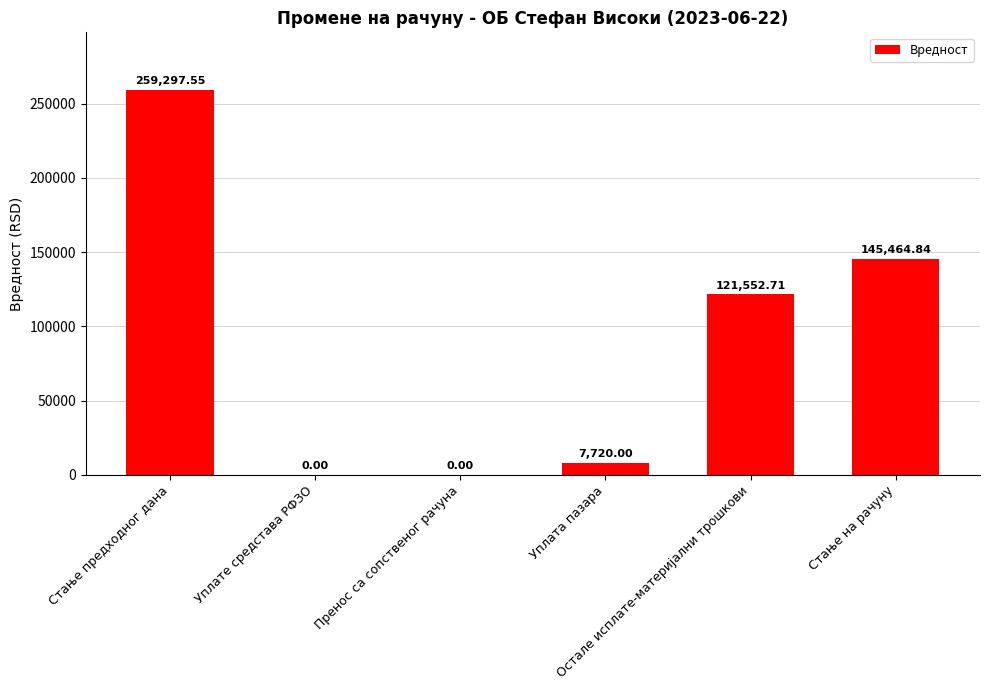

How many data points does each series have?

6